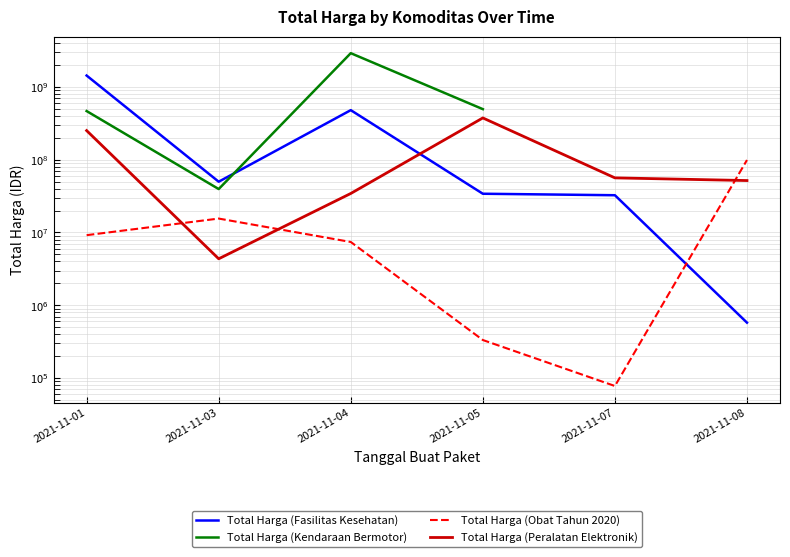

True or false: Total Harga (Peralatan Elektronik) has a value of 35904659.6 at 2021-11-07.

False